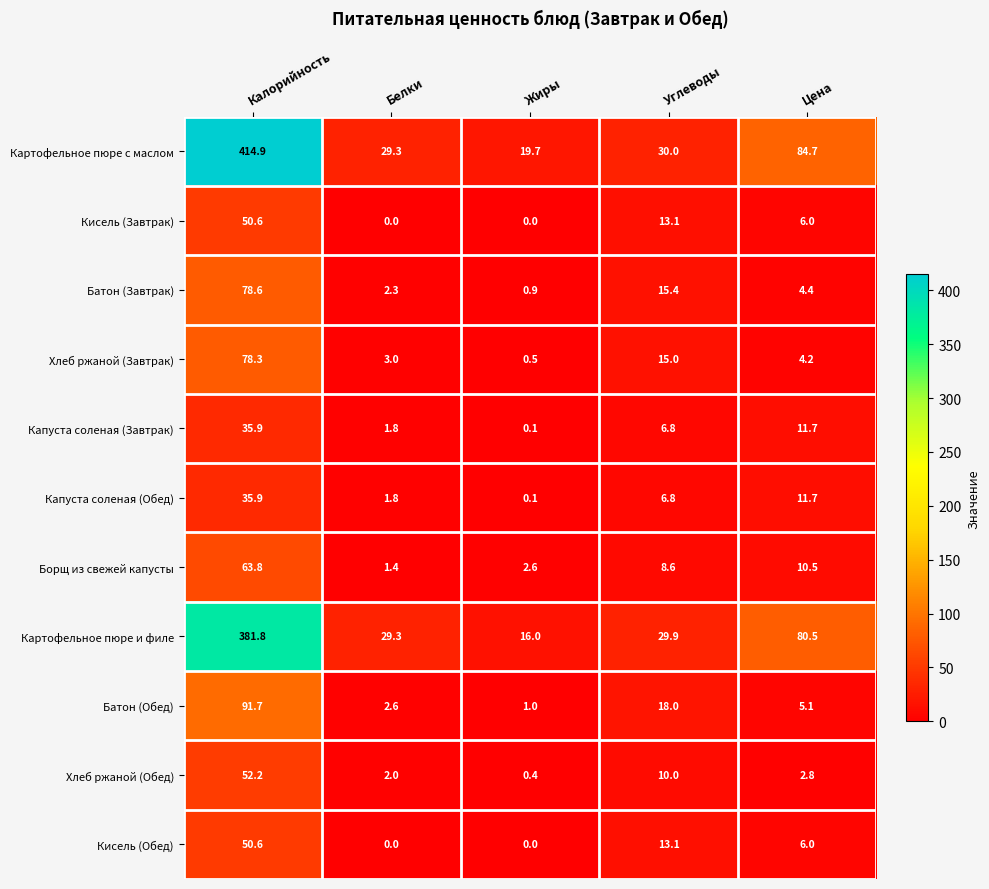

Rank the categories by Картофельное пюре с маслом value from lowest to highest.

Жиры, Белки, Углеводы, Цена, Калорийность